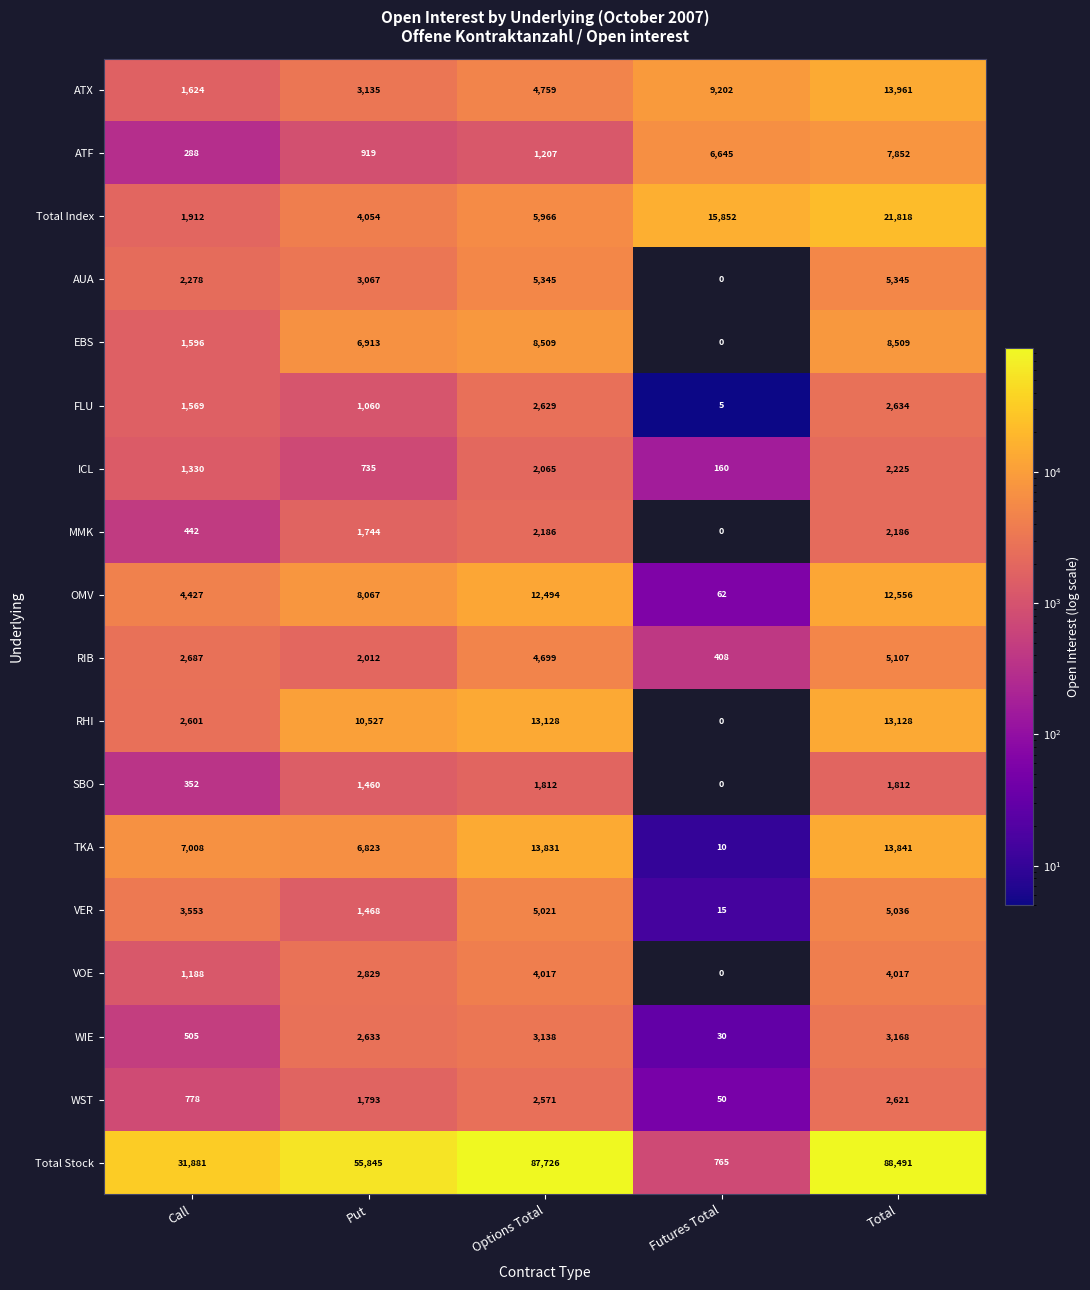

Is it true that EBS equals 1596 at Call?

True